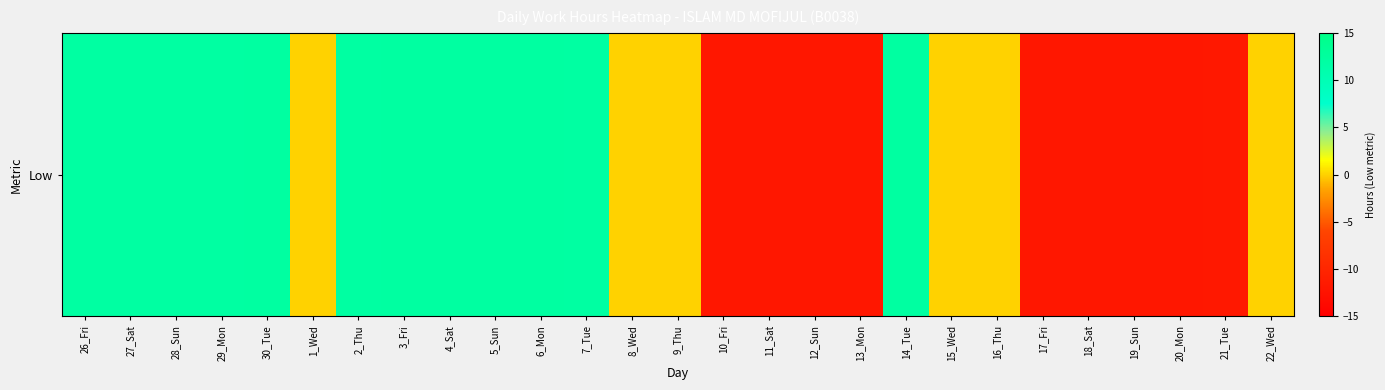

Reading right to left, transcribe all the data shown in this chart.

22_Wed=0.0	21_Tue=-11.8	20_Mon=-11.9	19_Sun=-11.9	18_Sat=-11.9	17_Fri=-11.9	16_Thu=0.0	15_Wed=0.0	14_Tue=12.1	13_Mon=-11.9	12_Sun=-11.9	11_Sat=-11.9	10_Fri=-11.9	9_Thu=0.0	8_Wed=0.0	7_Tue=12.1	6_Mon=12.2	5_Sun=12.1	4_Sat=12.2	3_Fri=12.1	2_Thu=12.1	1_Wed=0.0	30_Tue=12.1	29_Mon=12.1	28_Sun=12.1	27_Sat=12.1	26_Fri=12.1